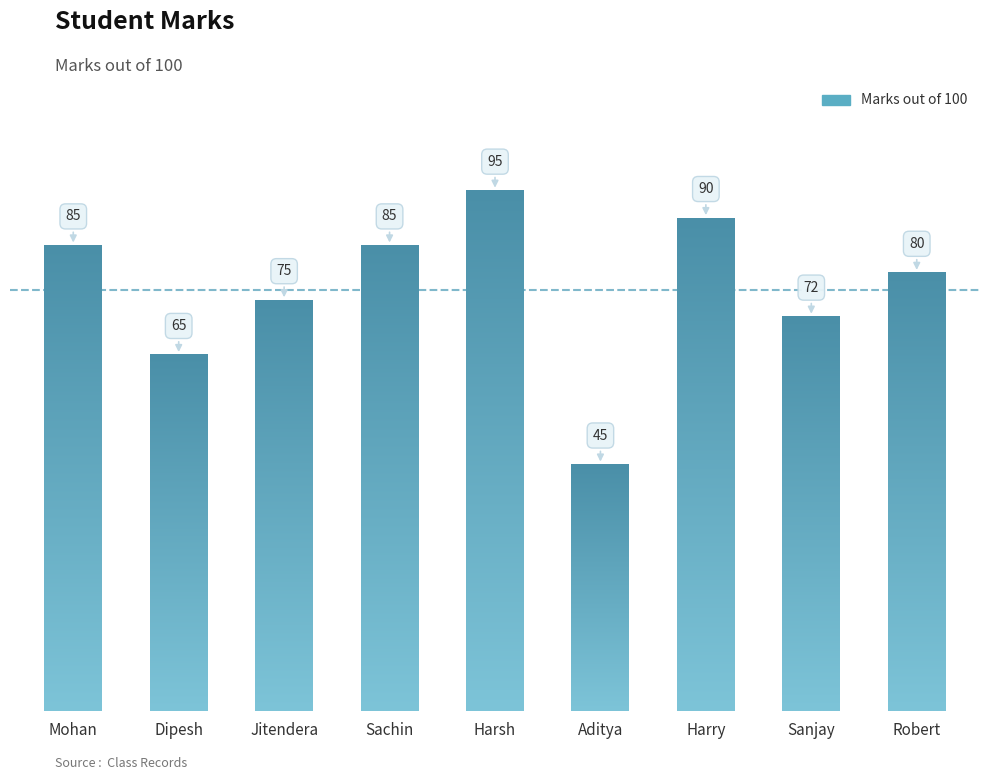

Count the number of data series in this chart.

1